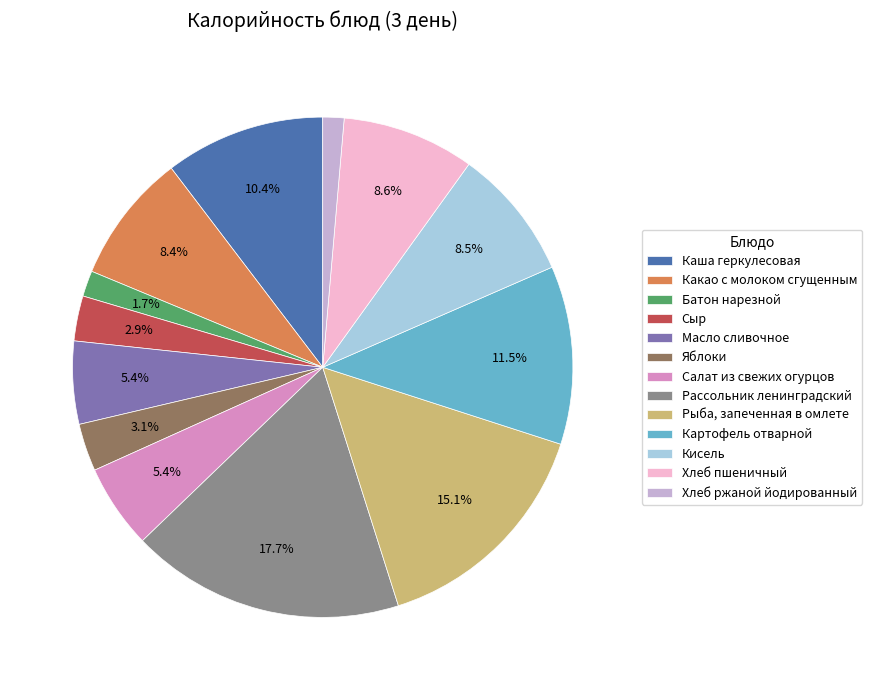

Does Какао с молоком сгущенным account for over 50% of the chart?

No